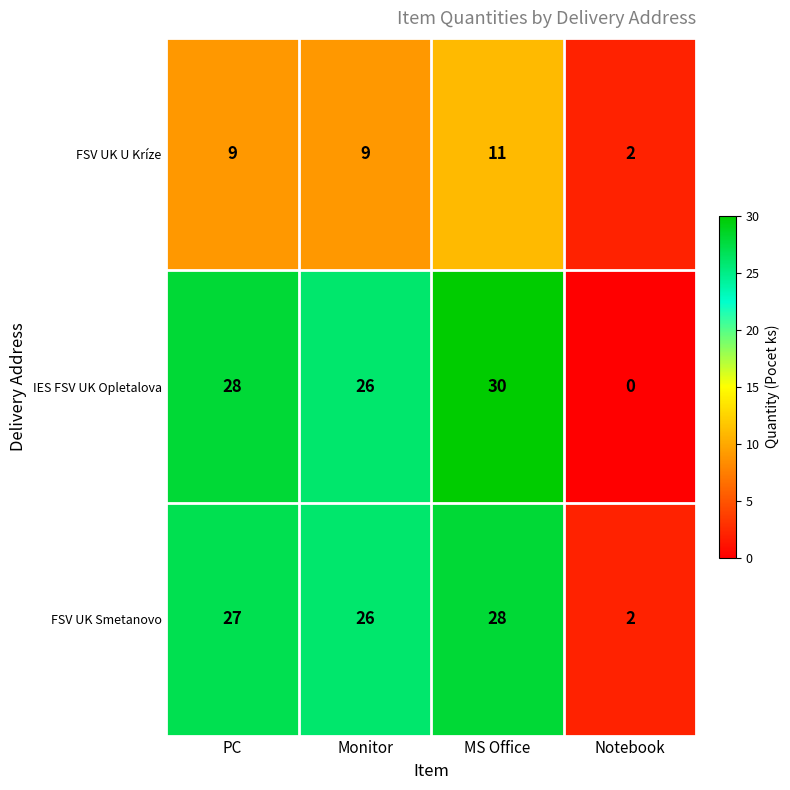

The FSV UK Smetanovo series shows 11 at MS Office. True or false?

False